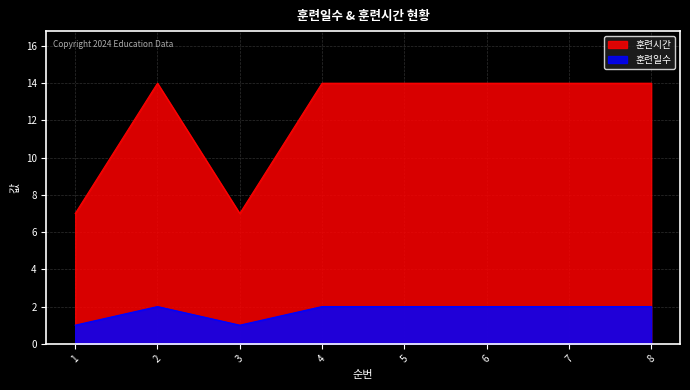

Is the value of 훈련시간 at 5 greater than the value of 훈련일수 at 6?

Yes